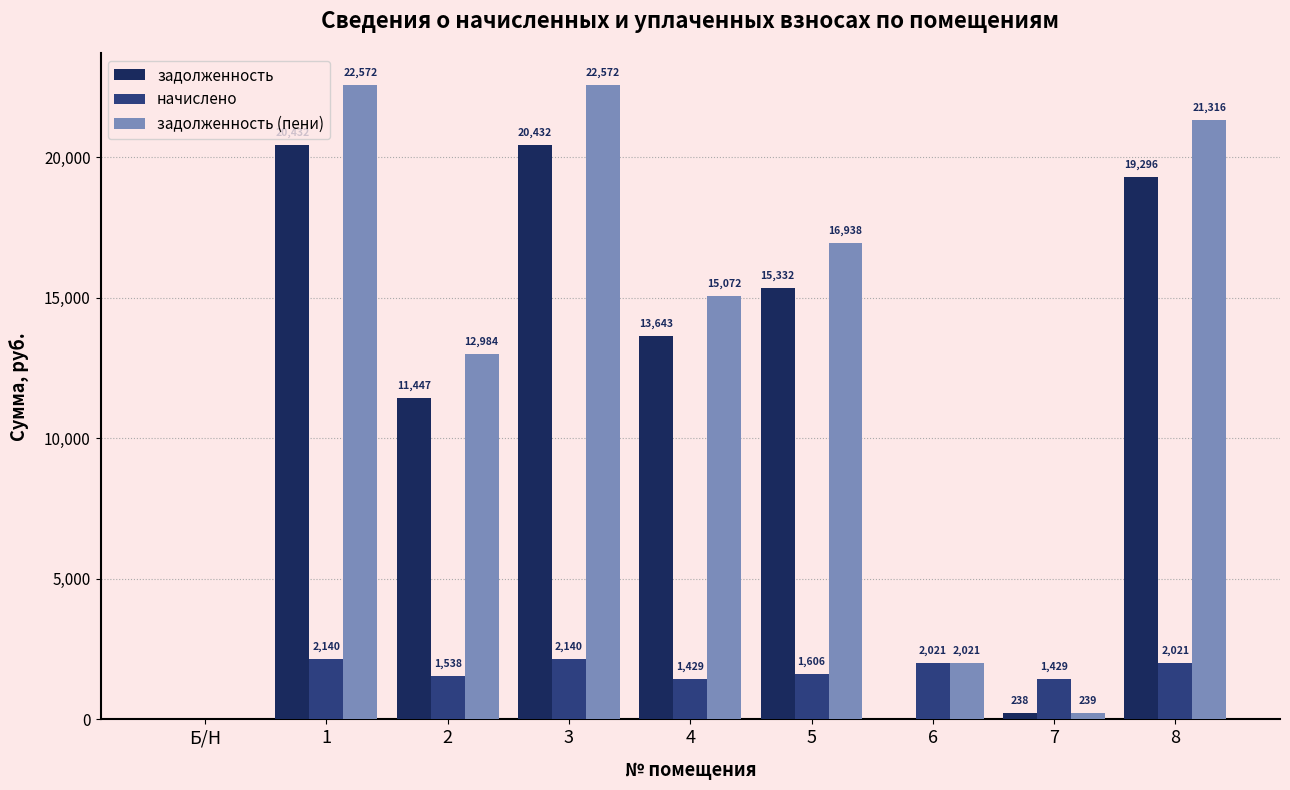

What is the maximum value shown in the chart?

22572.2